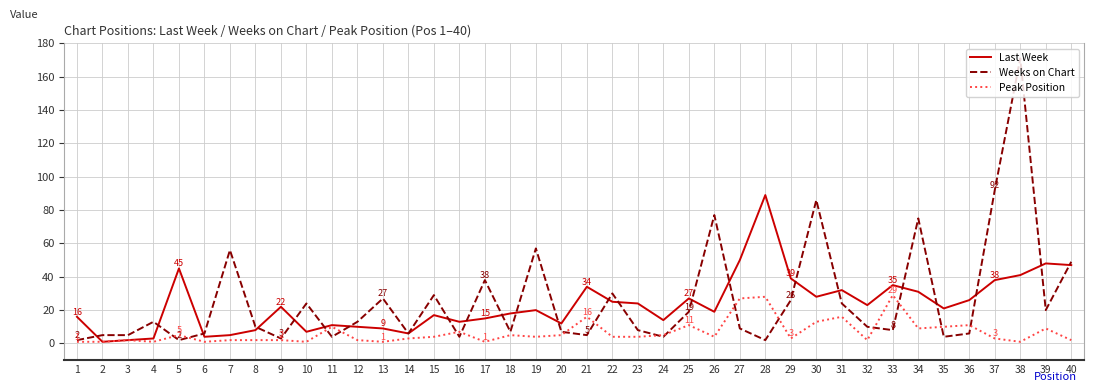

How many lines are shown in the chart?

3